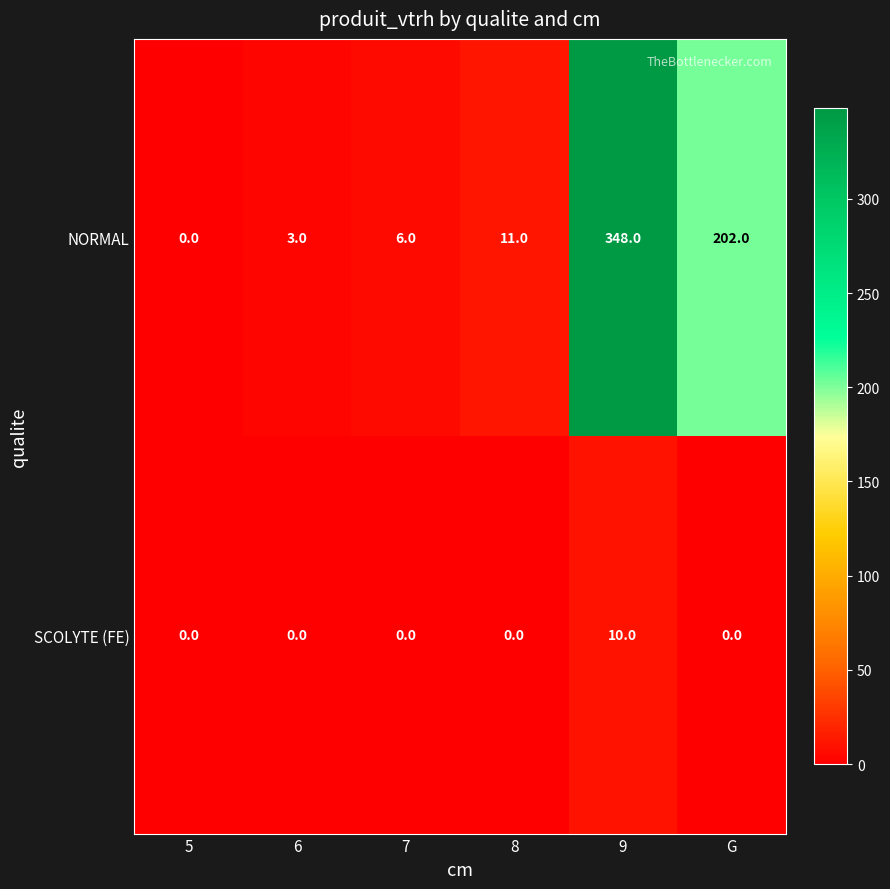

What is the difference between the NORMAL values at G and 9?

146